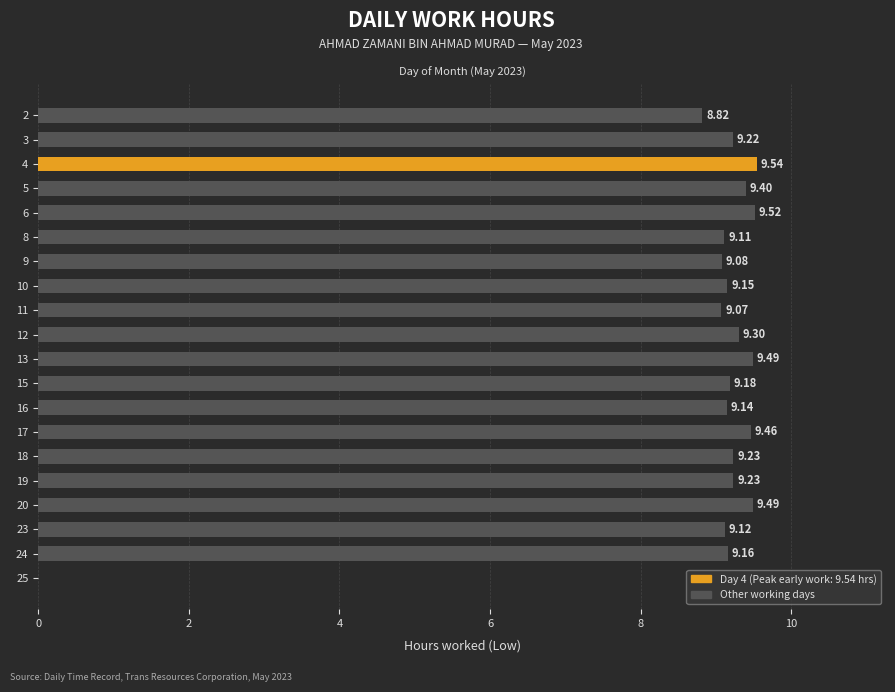

Is it true that the value at 8 is 9.1?

True